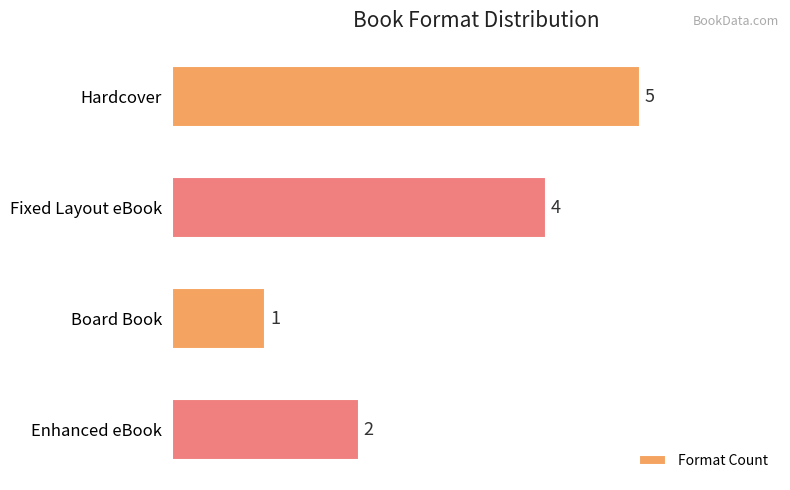

How many series are shown in this chart?

1